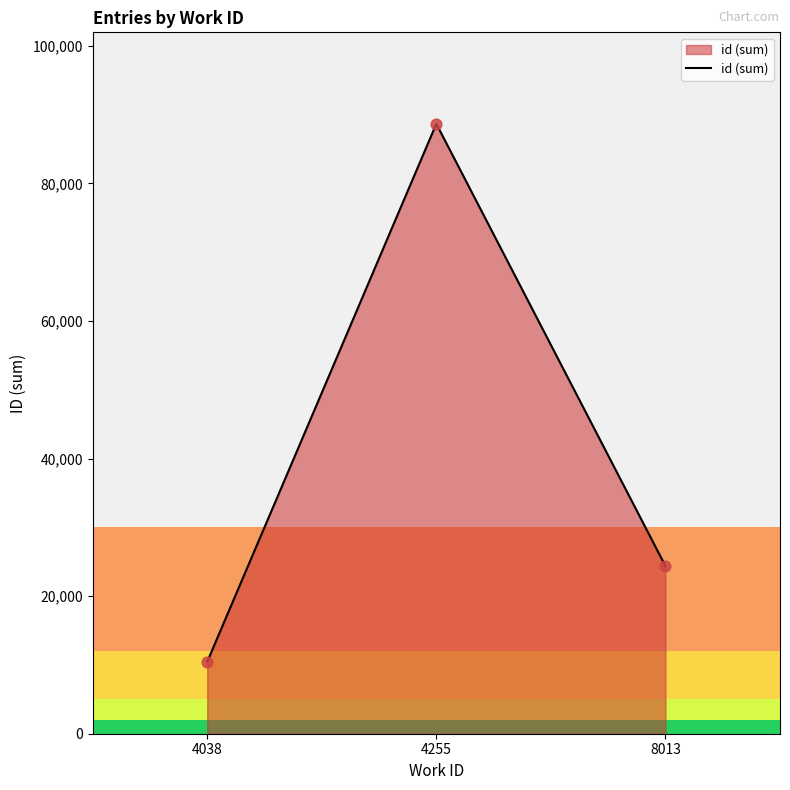

Which has a higher value, 4038 or 8013?

8013